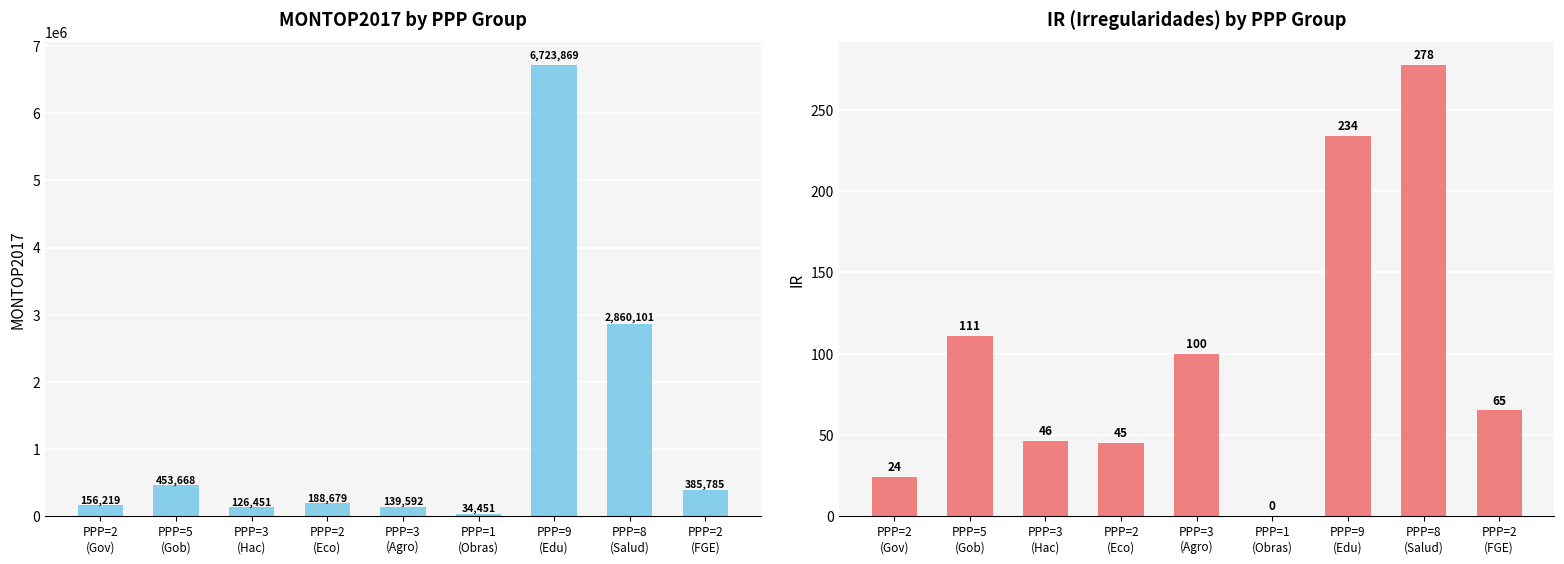

Which has a higher value, PPP=2
(Gov) or PPP=3
(Hac)?

PPP=2
(Gov)